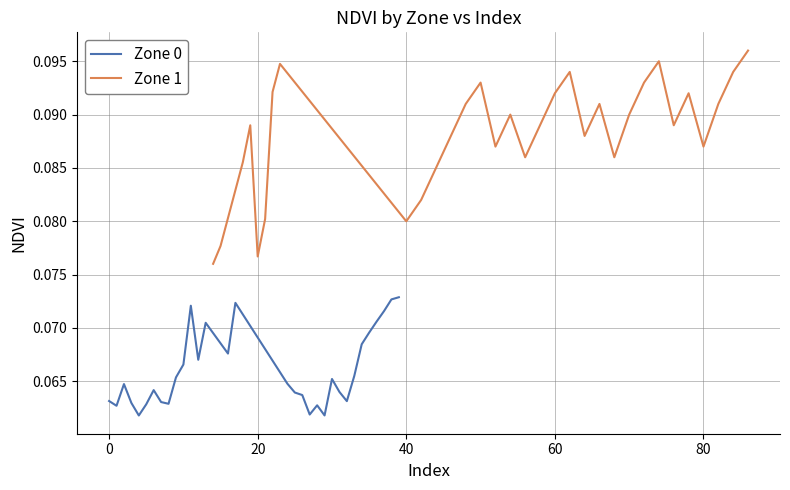

Is this an area chart (filled region under the line)?

No